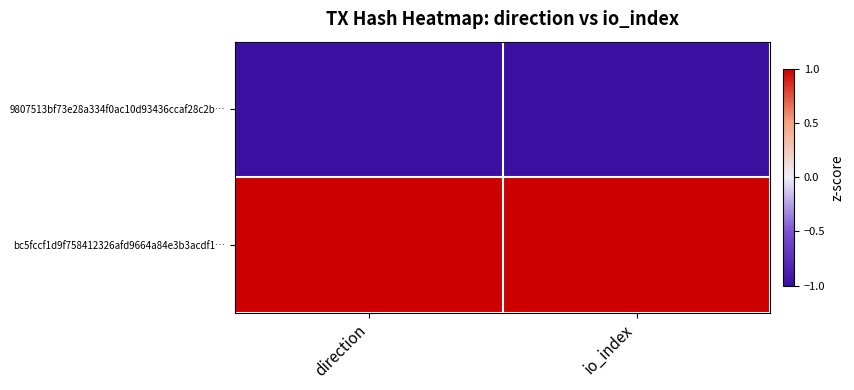

Rank the series by their average value, from lowest to highest.

9807513bf73e28a334f0ac10d93436ccaf28c2b…, bc5fccf1d9f758412326afd9664a84e3b3acdf1…